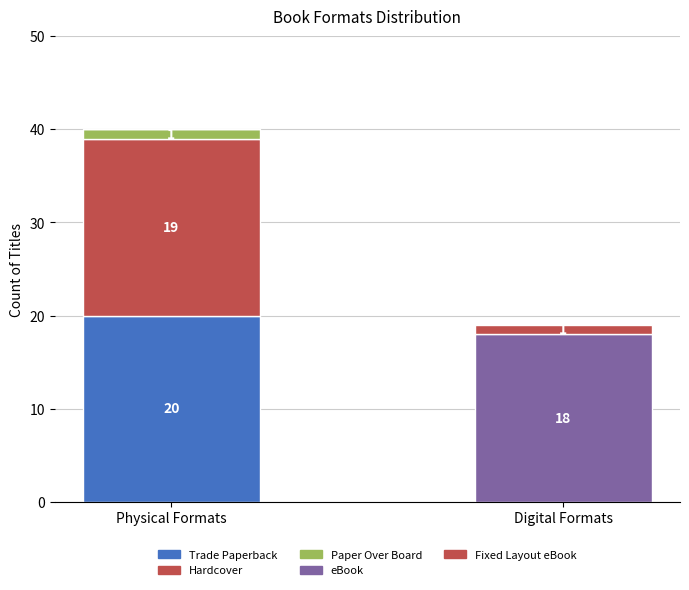

Does the chart contain stacked bars?

Yes